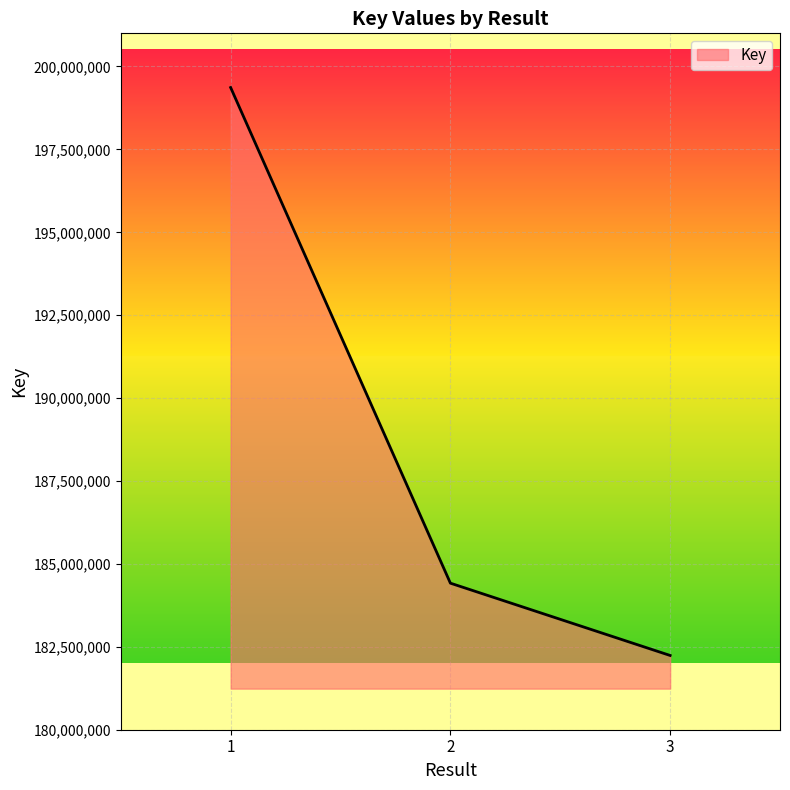

Where does the data first go above 184419713?

1